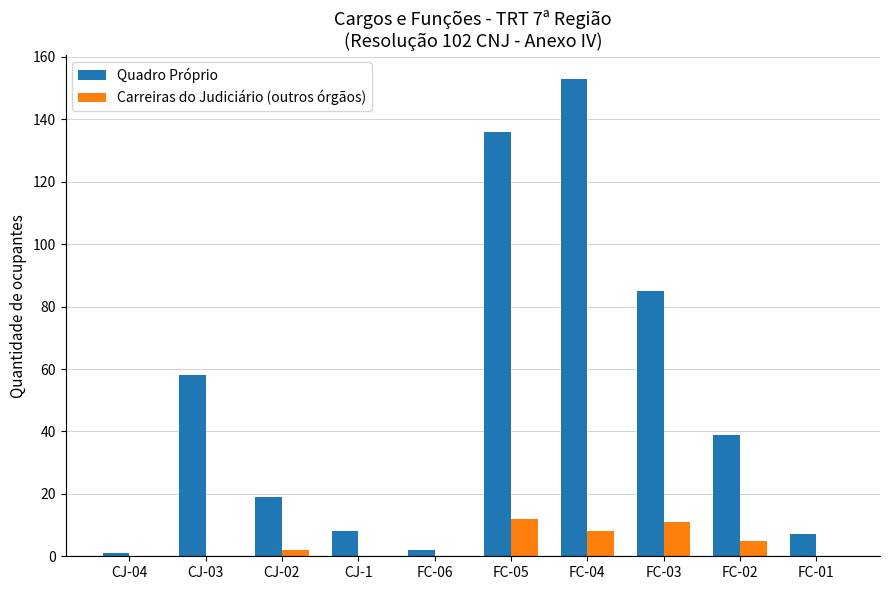

Reading left to right, what are all the values shown in this chart?

Quadro Próprio: 1	58	19	8	2	136	153	85	39	7
Carreiras do Judiciário (outros órgãos): 0	0	2	0	0	12	8	11	5	0